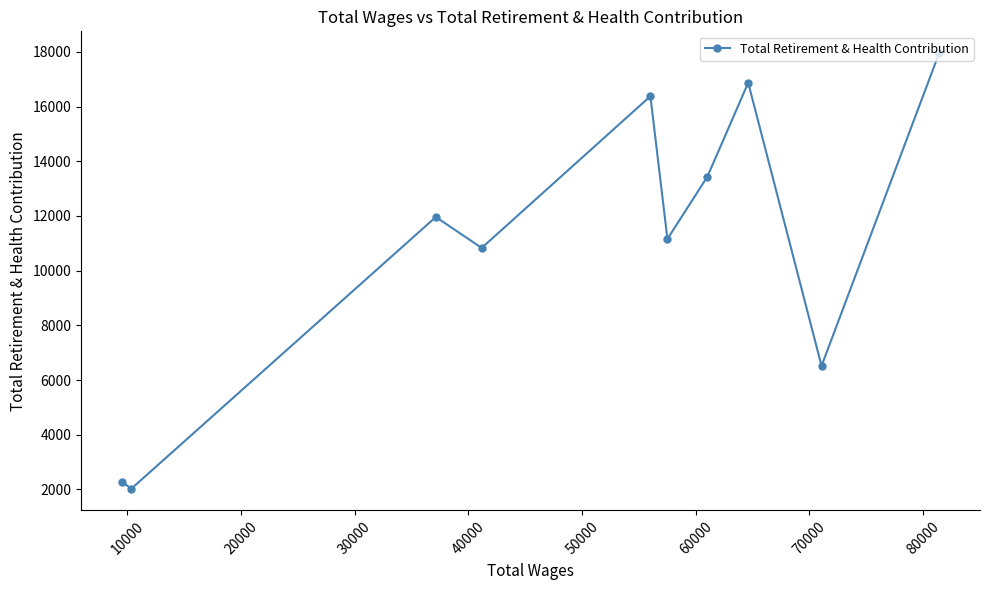

What is the value of the 9th point from the left?

6517